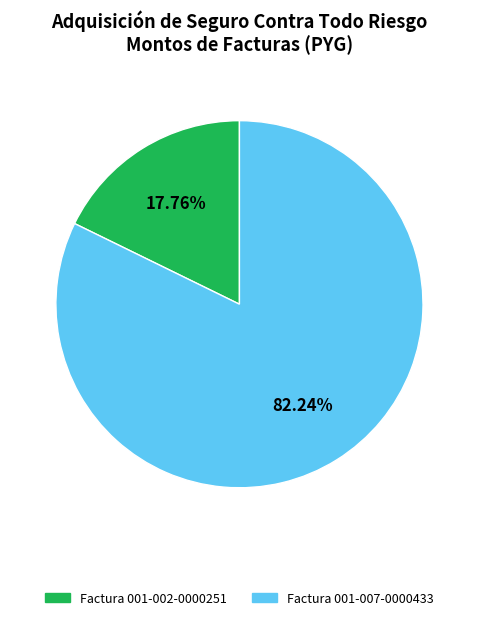

Rank the categories by value from lowest to highest.

Factura 001-002-0000251, Factura 001-007-0000433